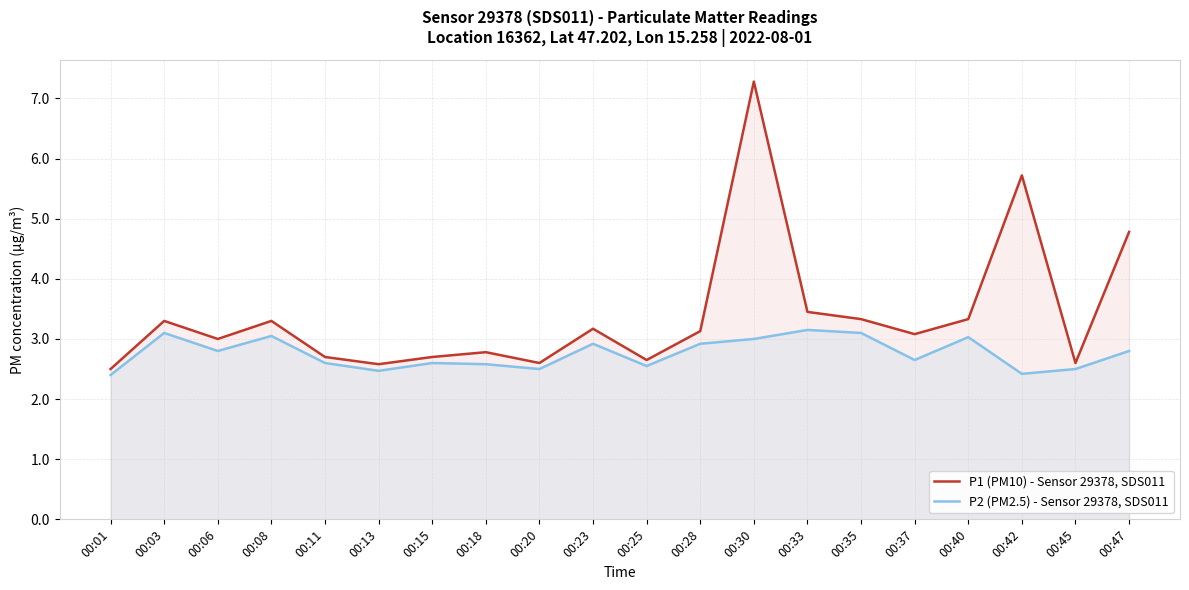

Reading right to left, extract all data points from this chart.

P1 (PM10) - Sensor 29378, SDS011: 4.8	2.6	5.7	3.3	3.1	3.3	3.5	7.3	3.1	2.6	3.2	2.6	2.8	2.7	2.6	2.7	3.3	3.0	3.3	2.5
P2 (PM2.5) - Sensor 29378, SDS011: 2.8	2.5	2.4	3.0	2.6	3.1	3.1	3.0	2.9	2.5	2.9	2.5	2.6	2.6	2.5	2.6	3.0	2.8	3.1	2.4